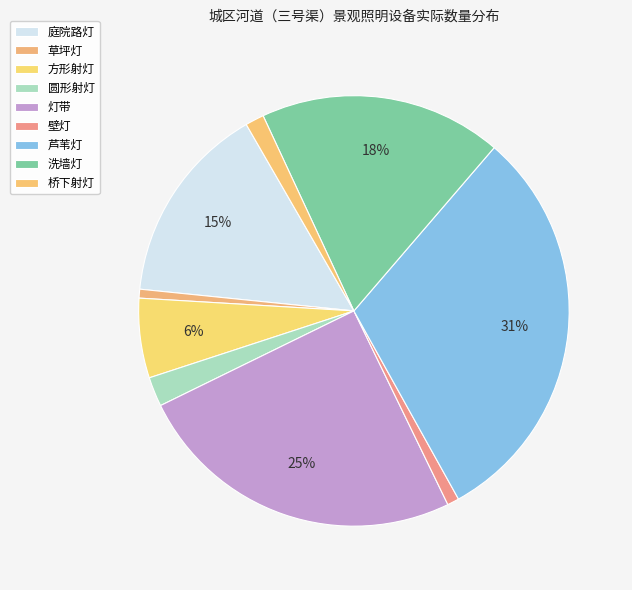

Count the number of slices in the pie.

9